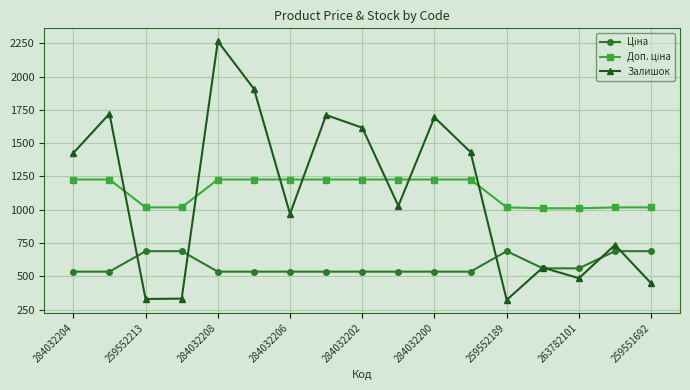

Which series has the largest range (max minus min)?

Залишок